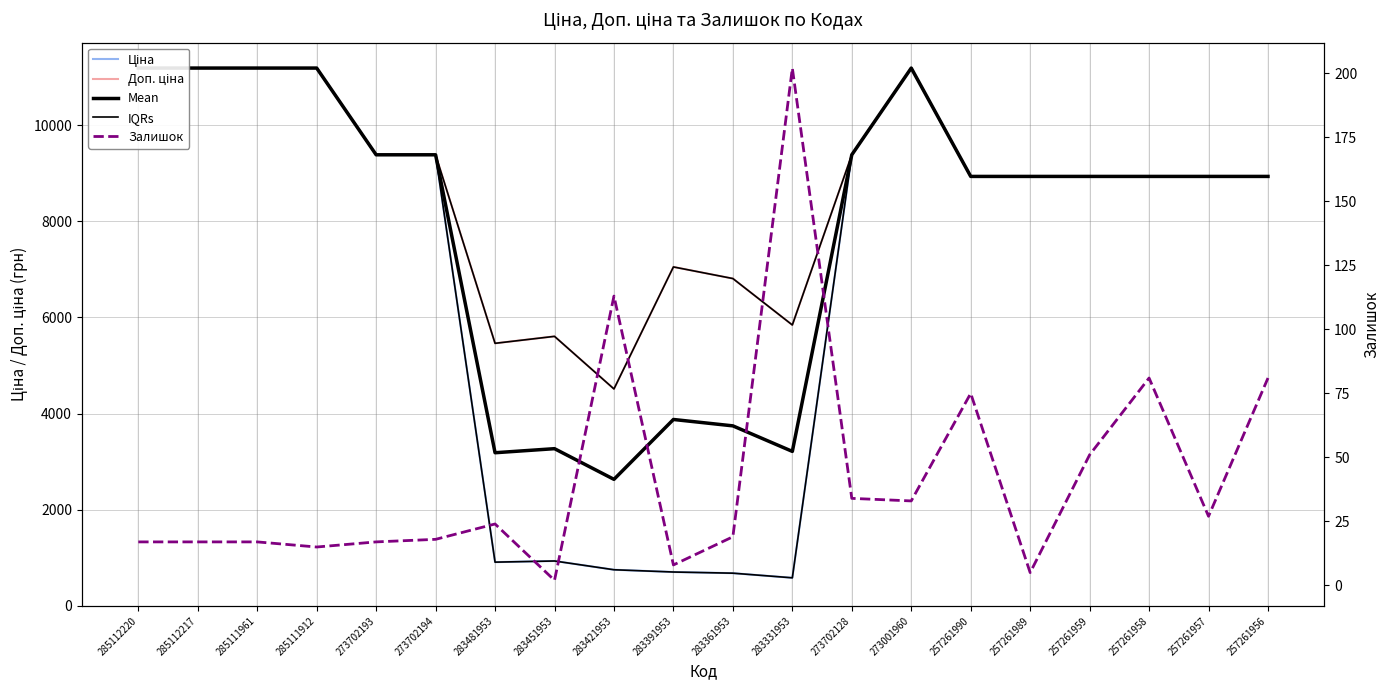

What is the difference between the Ціна values at 283481953 and 257261958?

8023.7